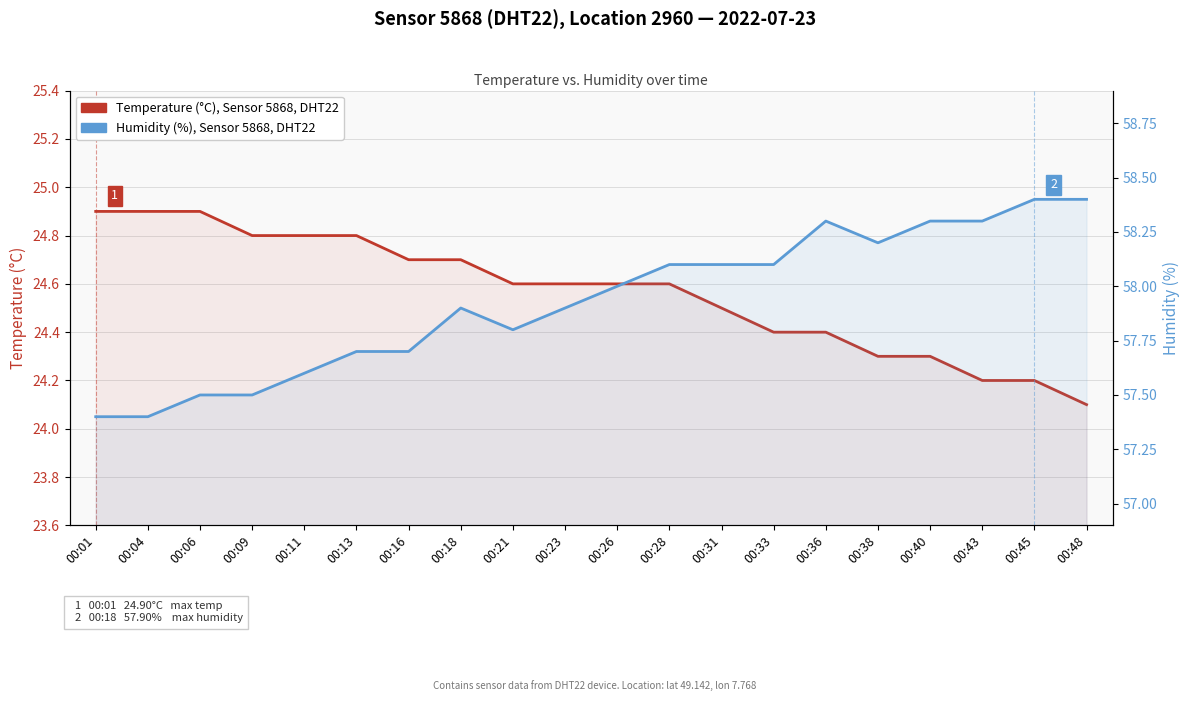

List the series in order of their peak value, highest first.

Humidity (%), Sensor 5868, DHT22, Temperature (°C), Sensor 5868, DHT22